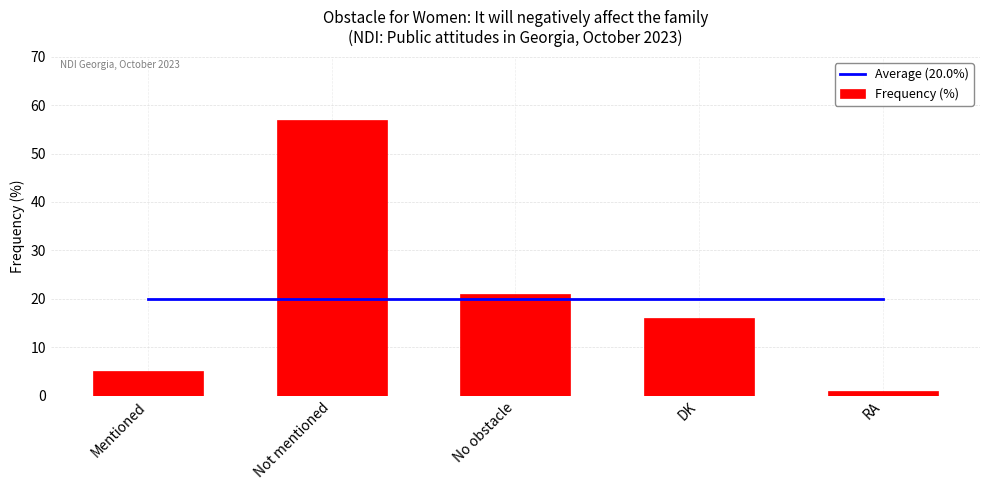

What are all the series names shown in the legend?

Average (20.0%), Frequency (%)